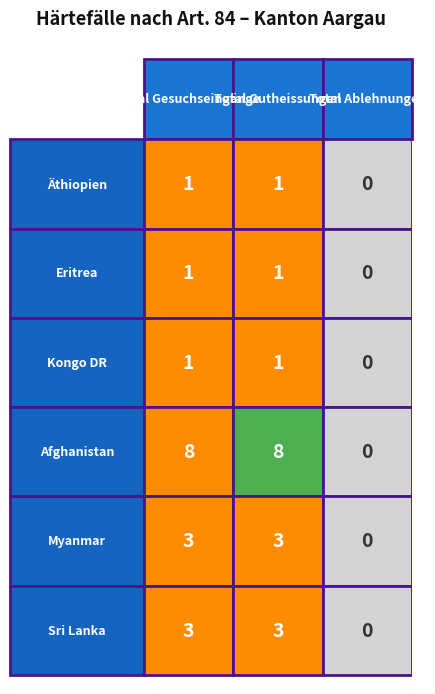

Rank the categories by Kongo DR value from lowest to highest.

2, 0, 1